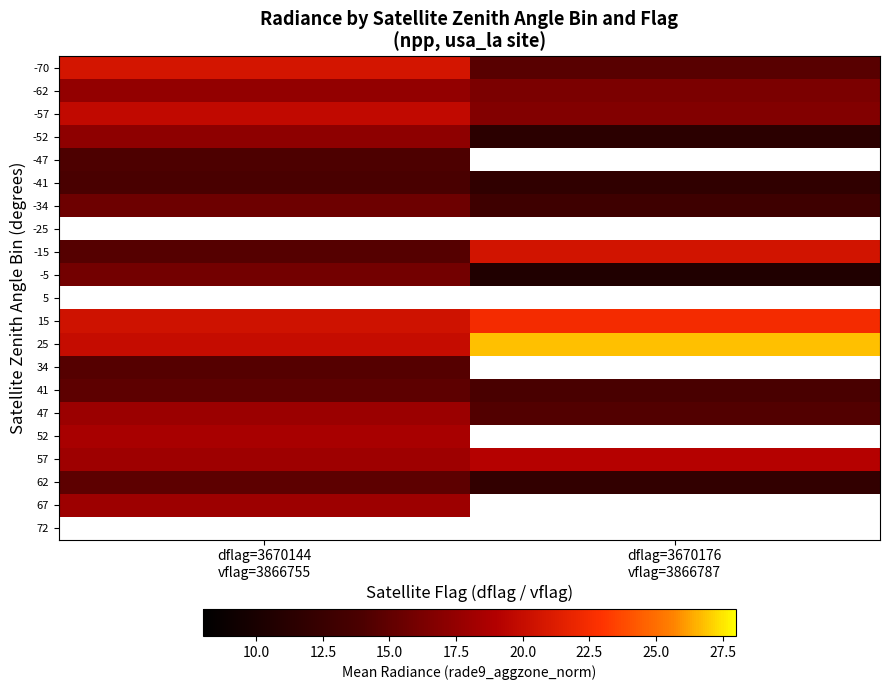

What is the spread (max minus min) of values at dflag=3670144
vflag=3866755?

6.9